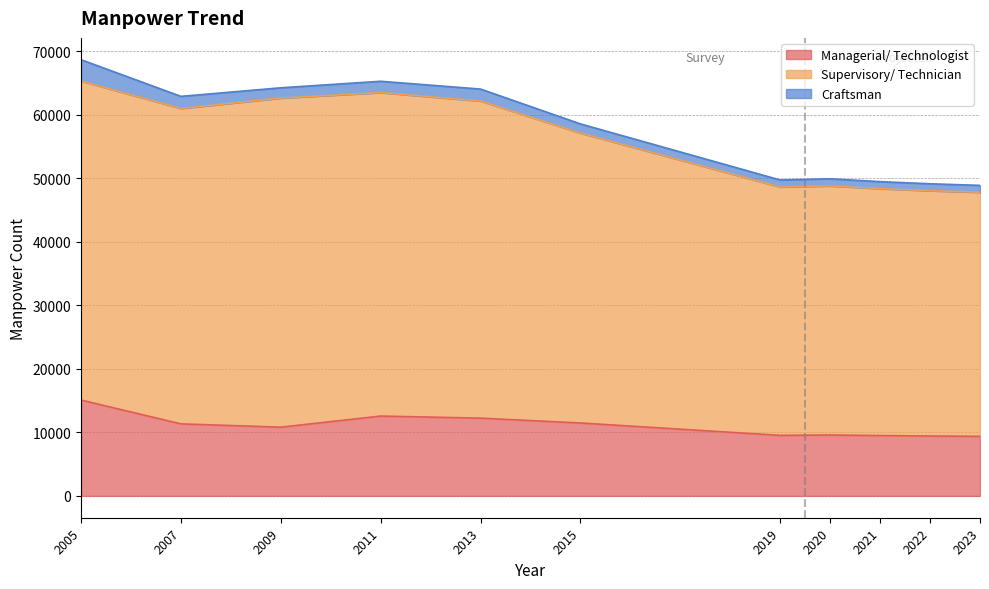

The value of Managerial/ Technologist at 2021 is 2016. True or false?

False